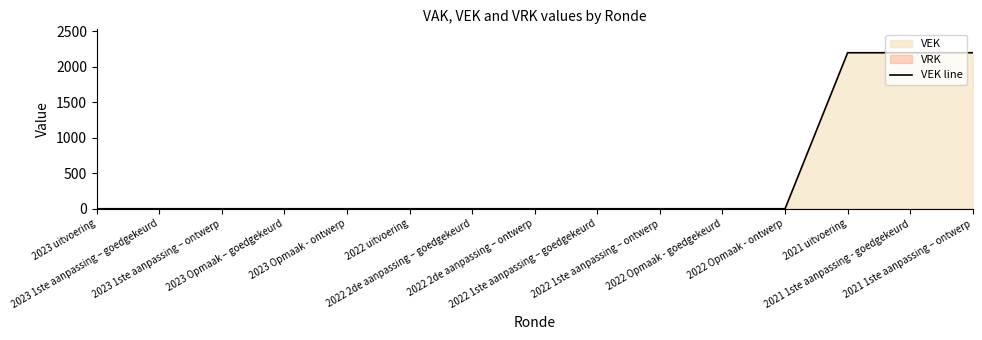

Between 2022 1ste aanpassing – ontwerp and 2021 1ste aanpassing - goedgekeurd, which is larger?

2021 1ste aanpassing - goedgekeurd